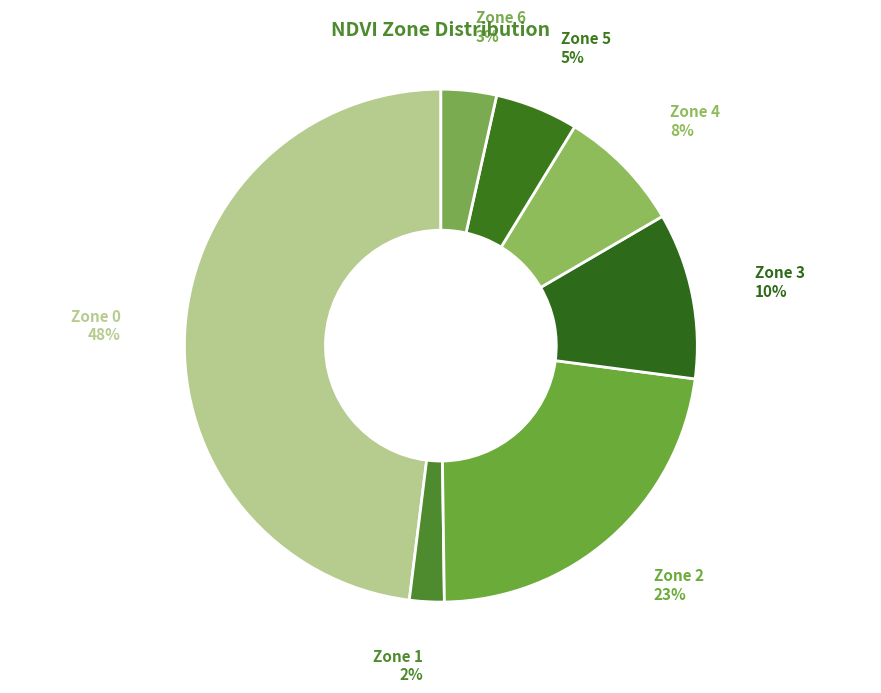

How many slices are in this pie chart?

7